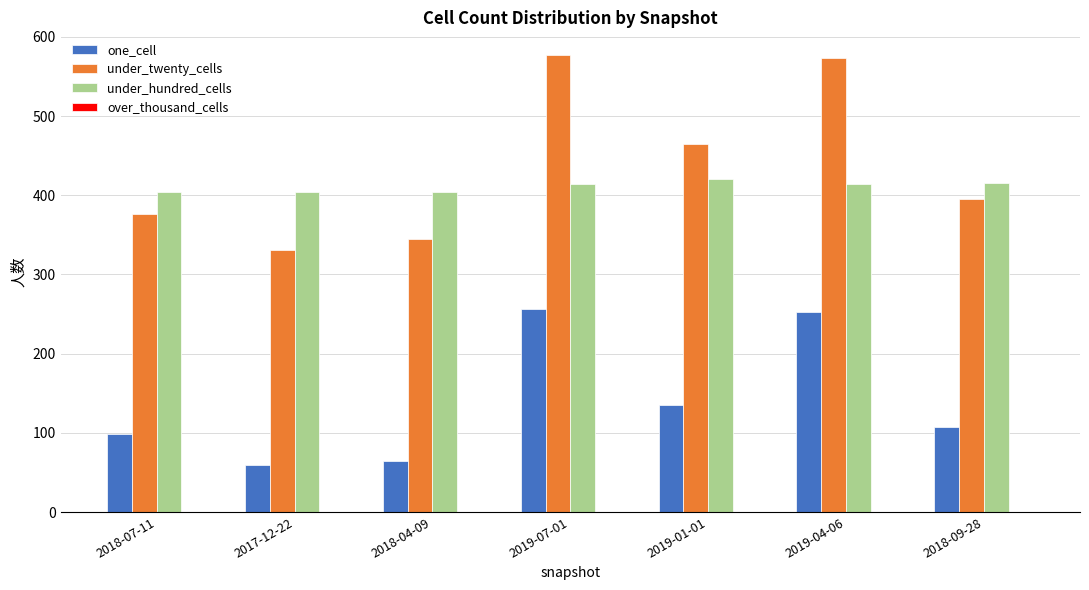

Does the chart contain stacked bars?

No